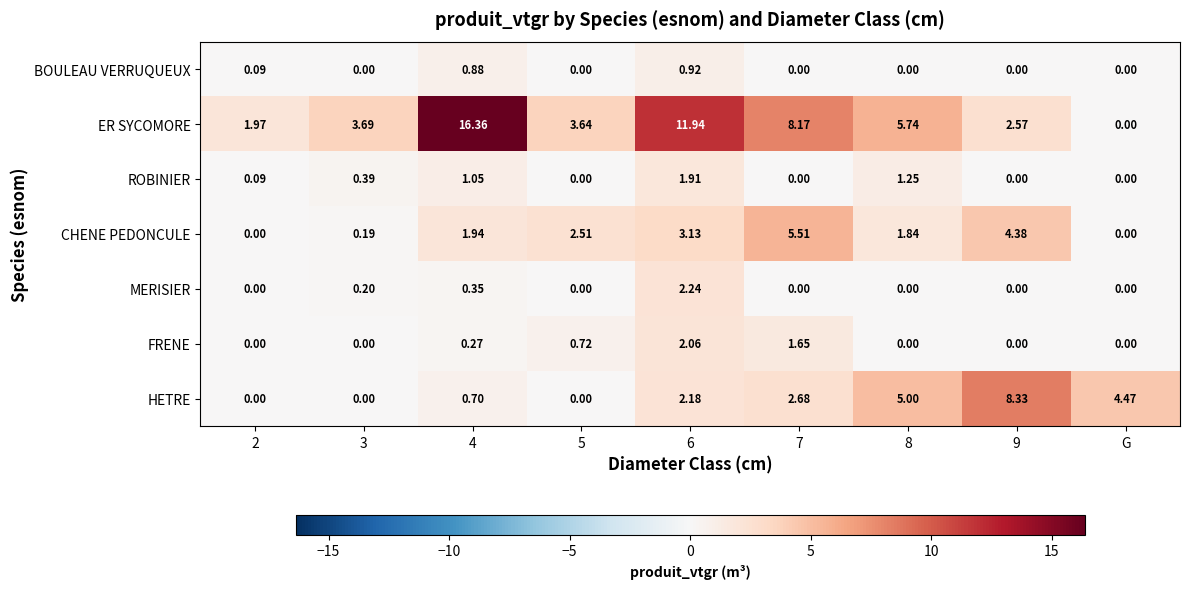

Is the value of CHENE PEDONCULE at 9 greater than the value of ER SYCOMORE at 8?

No